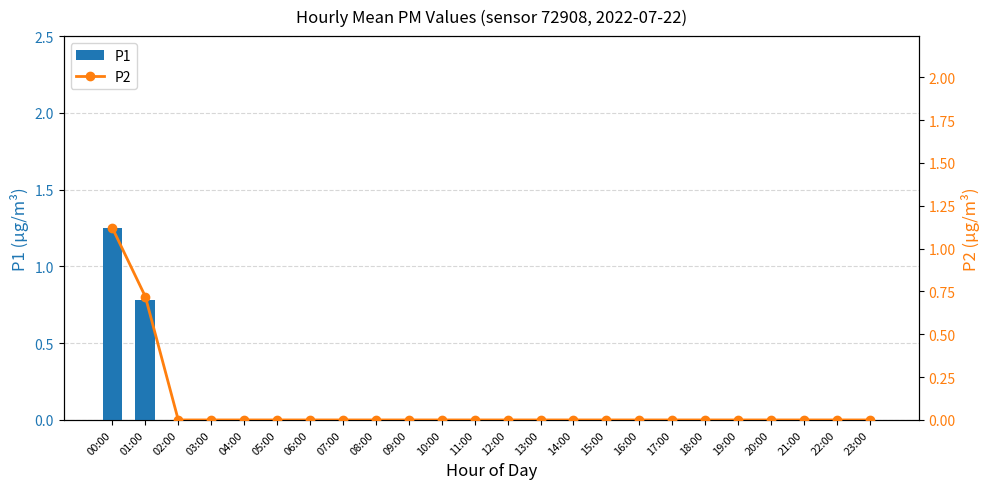

At which label is P2 closest to 0?

02:00